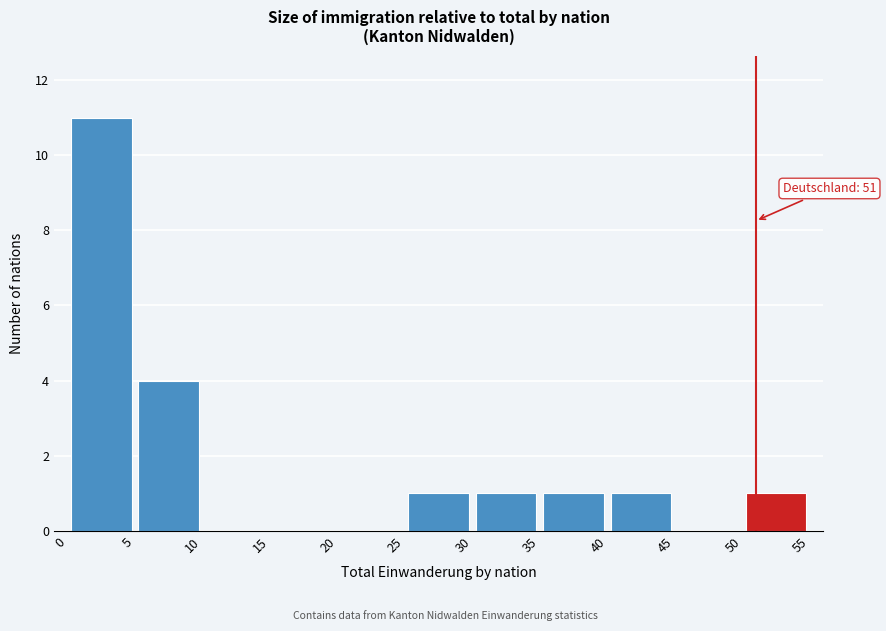

Which range on the x-axis has the tallest bar?

0 to 5